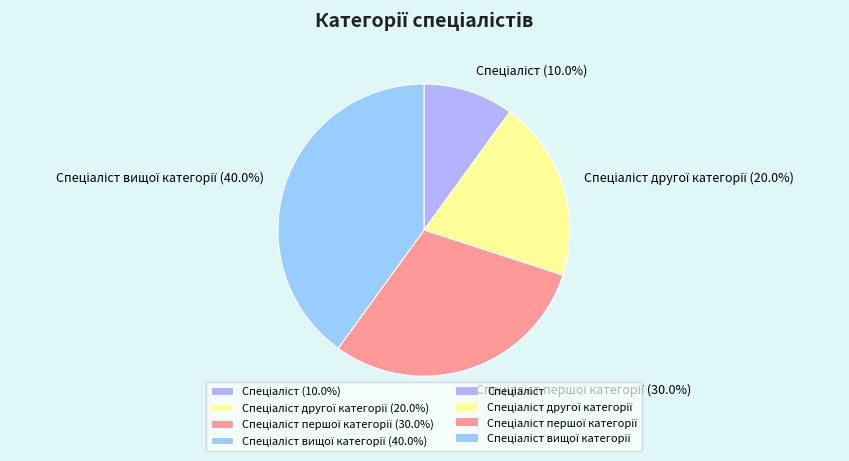

Does any single category account for the majority?

No